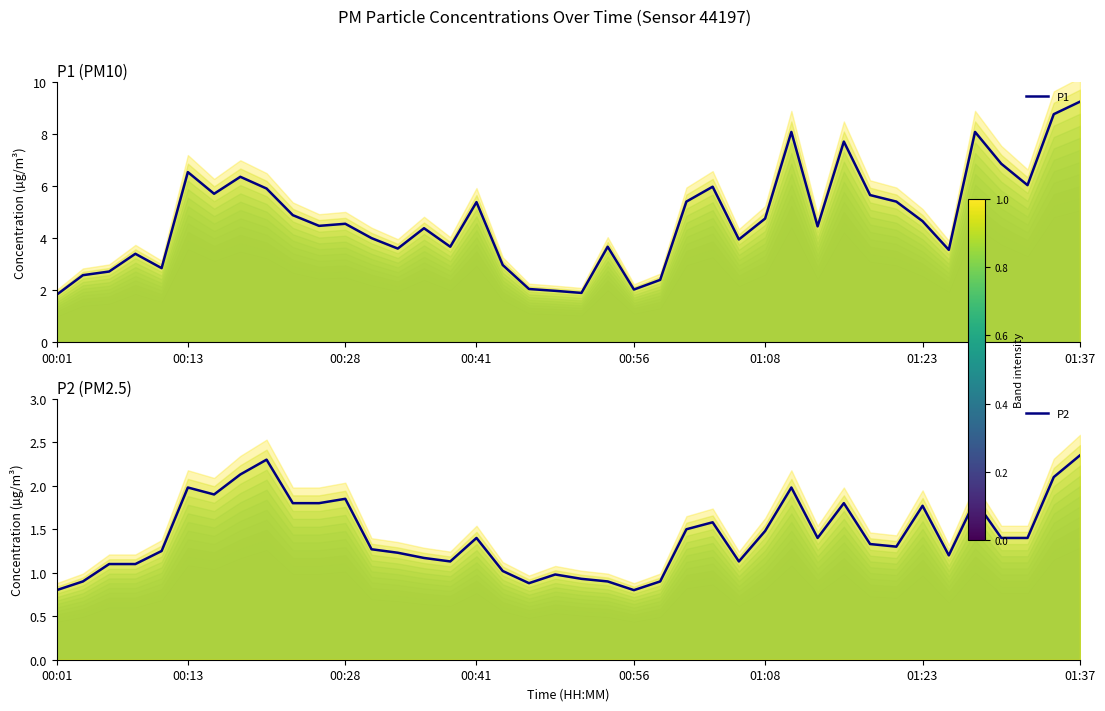

What is the minimum value for P1 (main)?

1.8